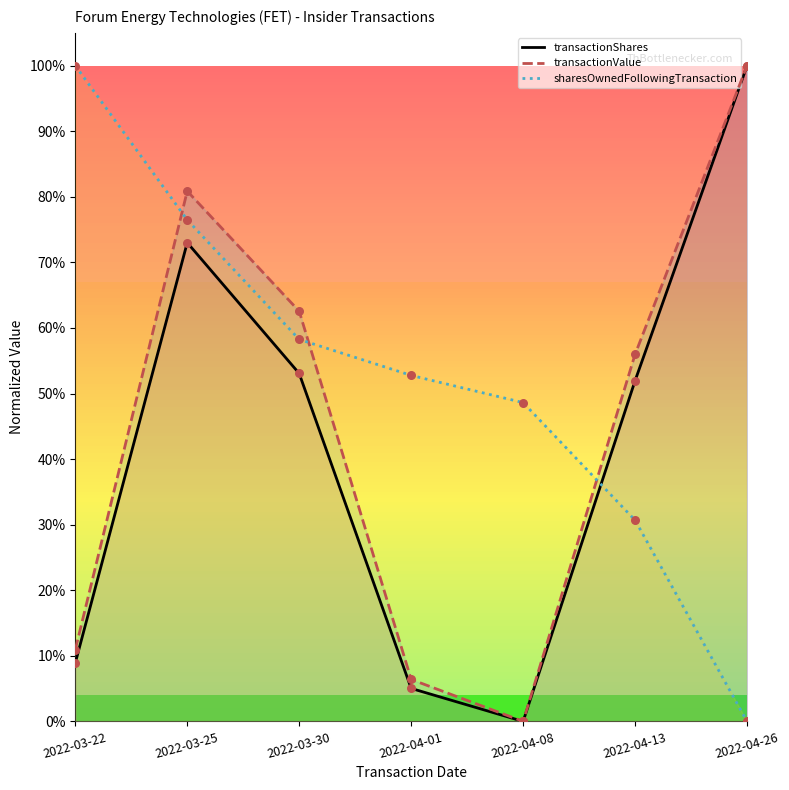

What are all the series names shown in the legend?

transactionShares, transactionValue, sharesOwnedFollowingTransaction